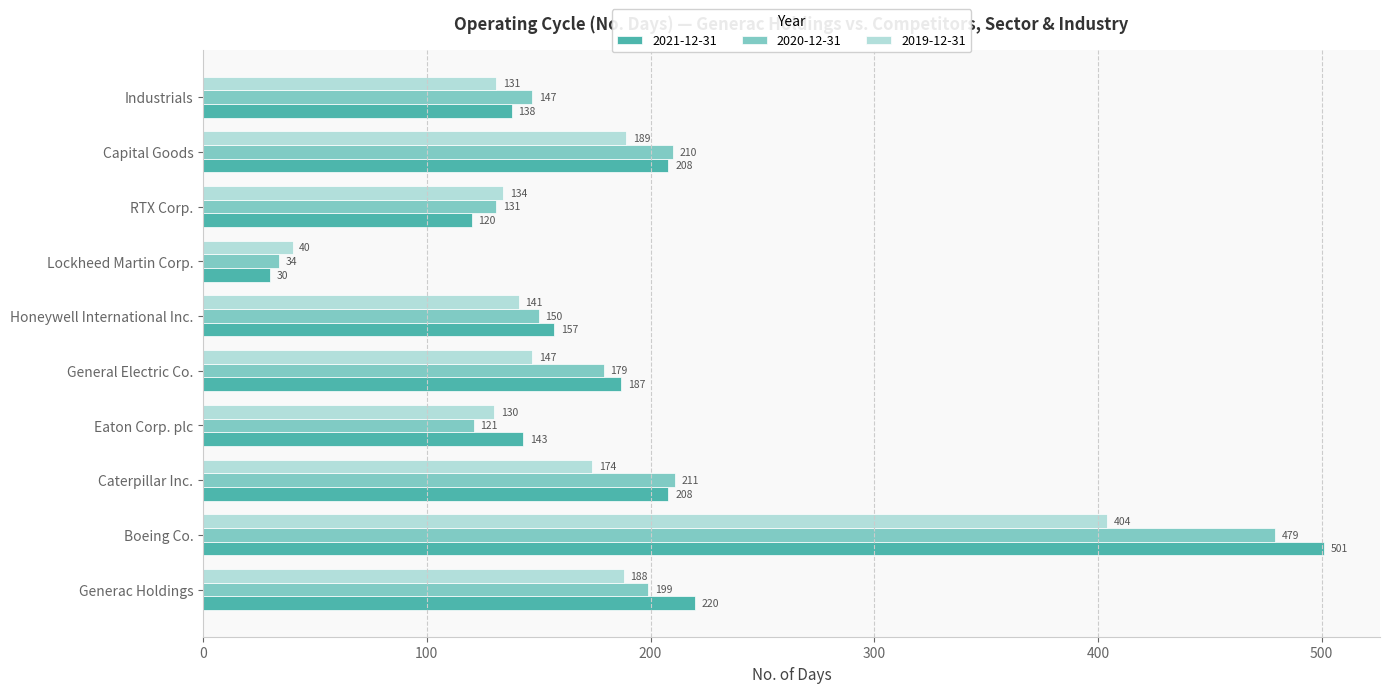

At which category does the chart reach its minimum across all series?

Lockheed Martin Corp.